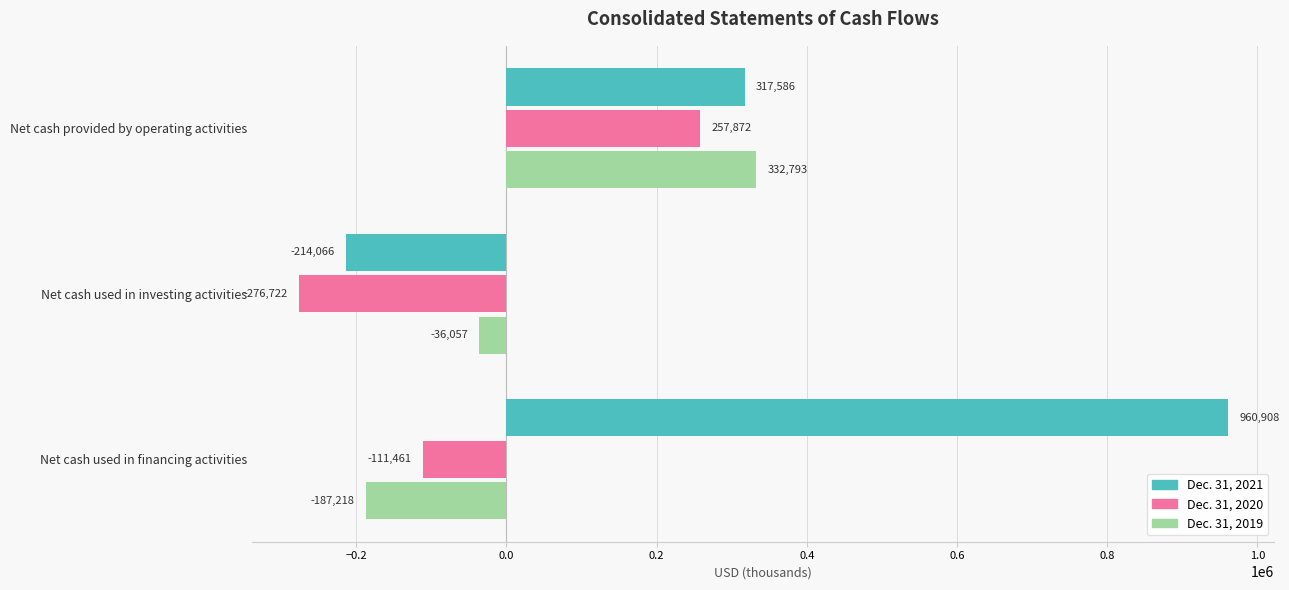

Which series has the largest total across all categories?

Dec. 31, 2021